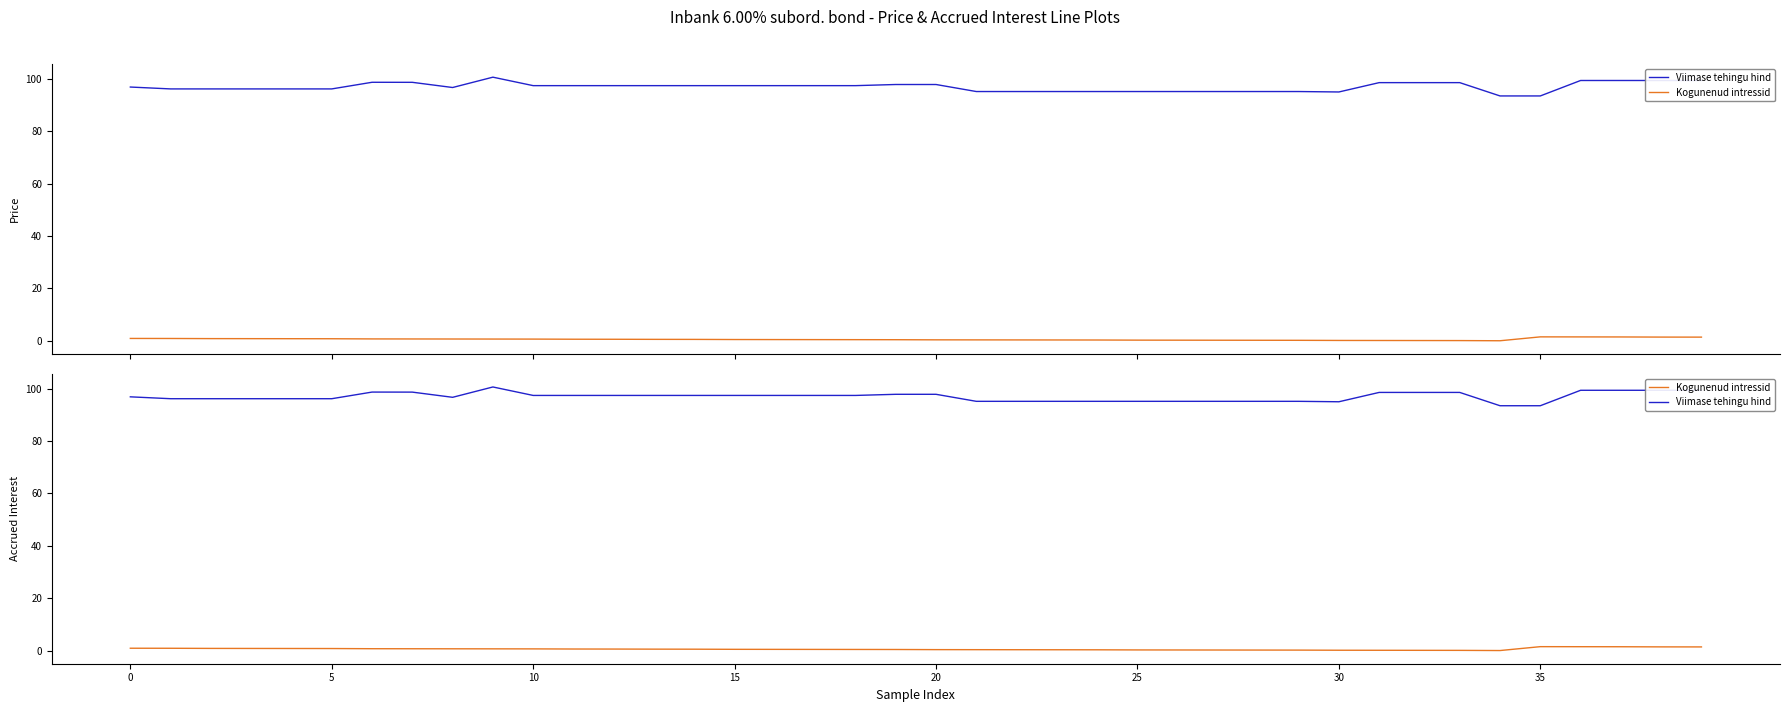

What is the average value of the Kogunenud intressid series?

0.6